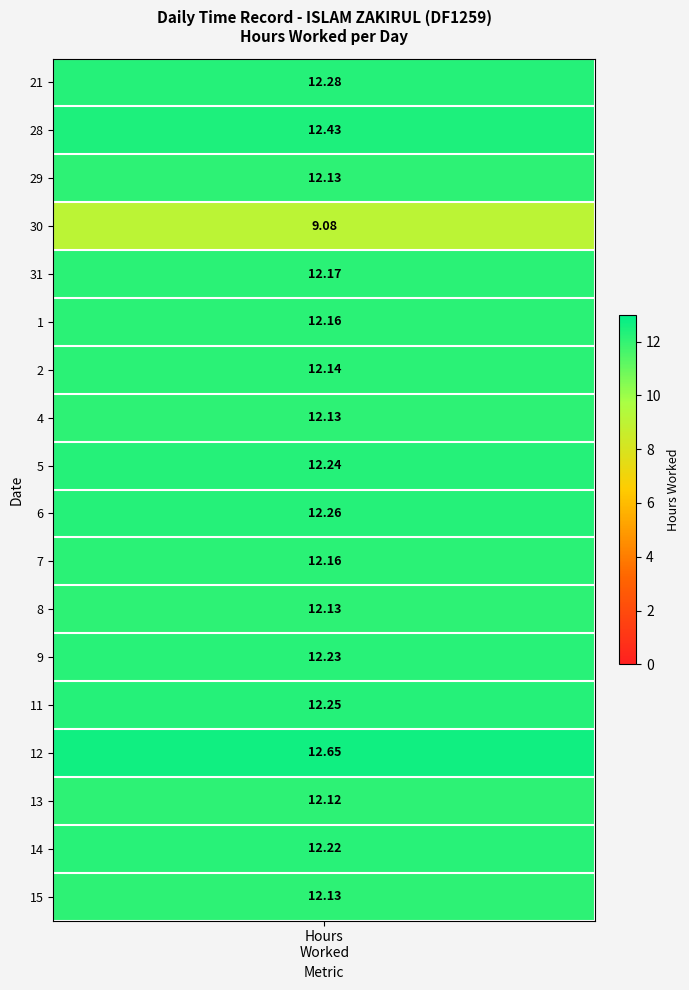

The 15 series shows 4.9 at 5. True or false?

False